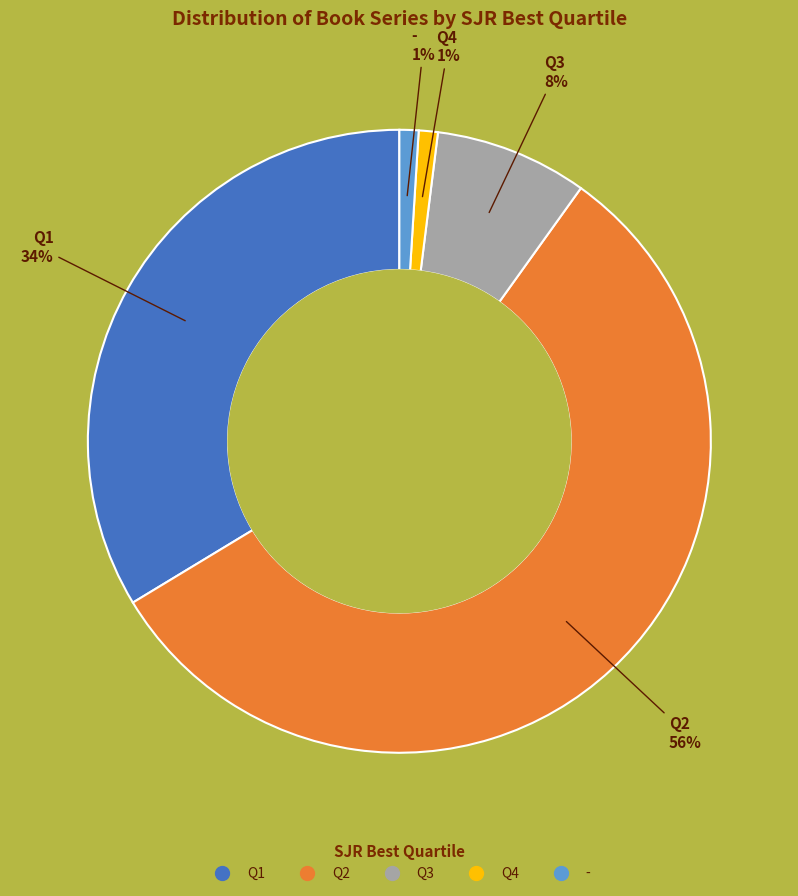

How many slices are in this pie chart?

5